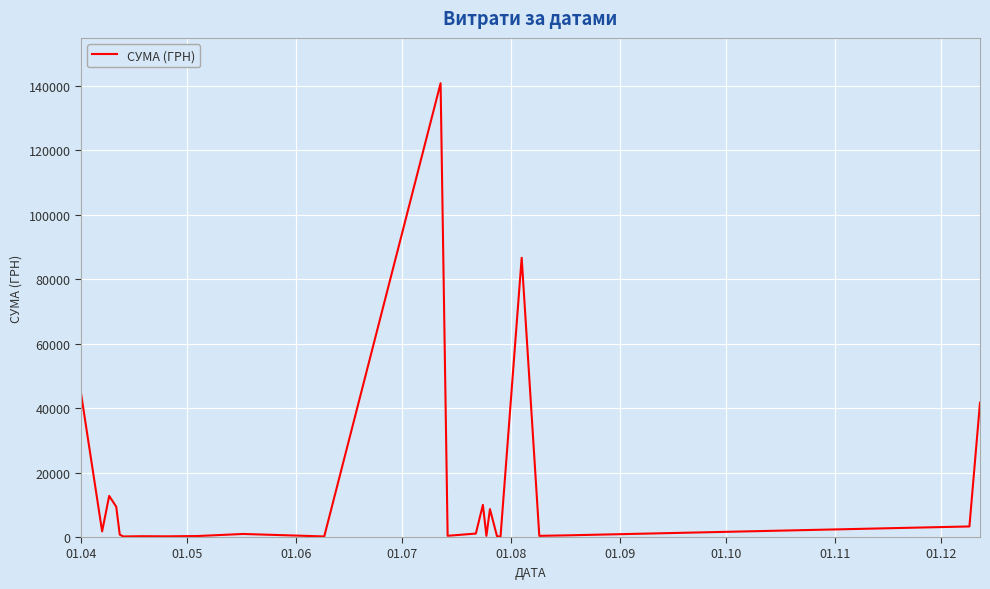

What is the maximum value shown in the chart?

140706.2